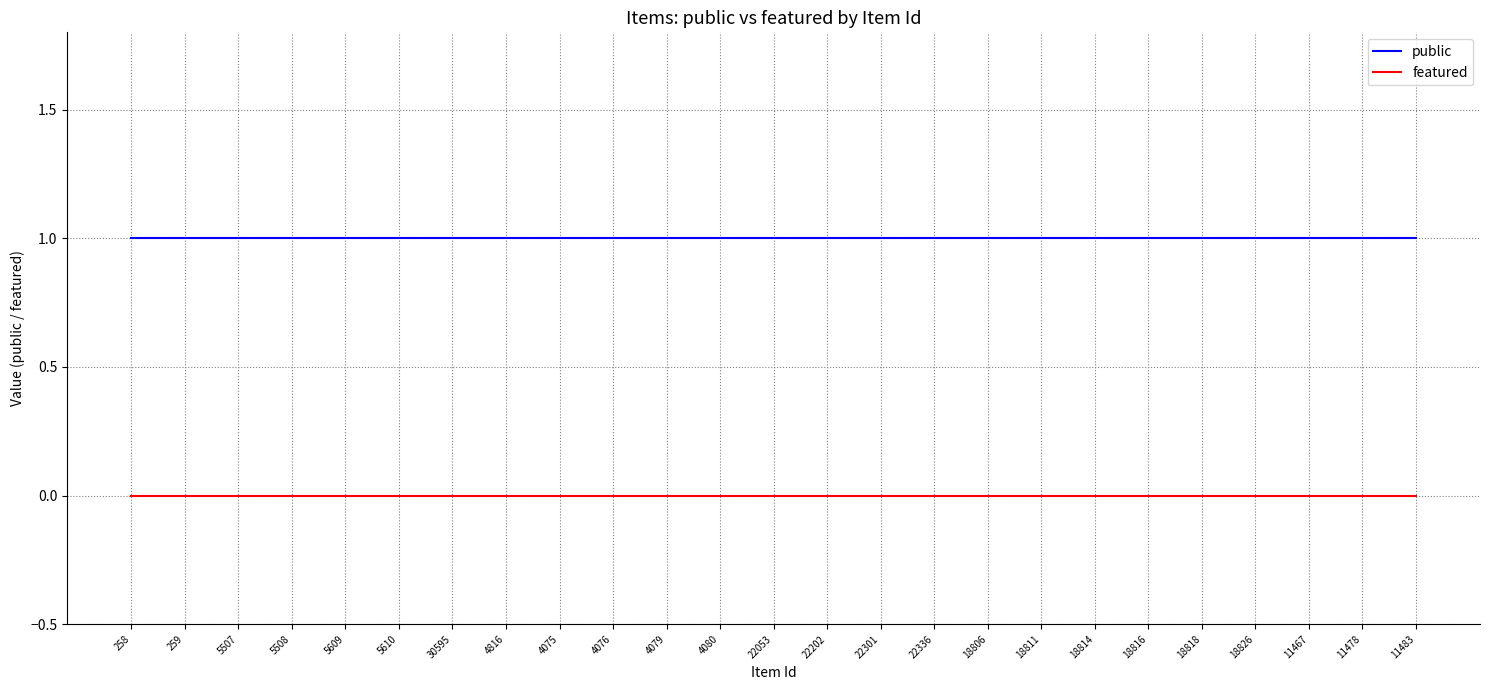

Reading left to right, transcribe all the data shown in this chart.

public: 1	1	1	1	1	1	1	1	1	1	1	1	1	1	1	1	1	1	1	1	1	1	1	1	1
featured: 0	0	0	0	0	0	0	0	0	0	0	0	0	0	0	0	0	0	0	0	0	0	0	0	0